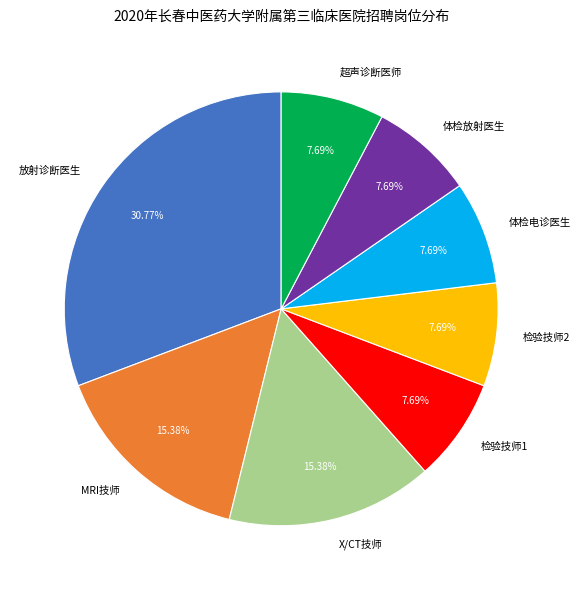

To the nearest percent, what is the difference between the largest and smallest slice percentages?

23%